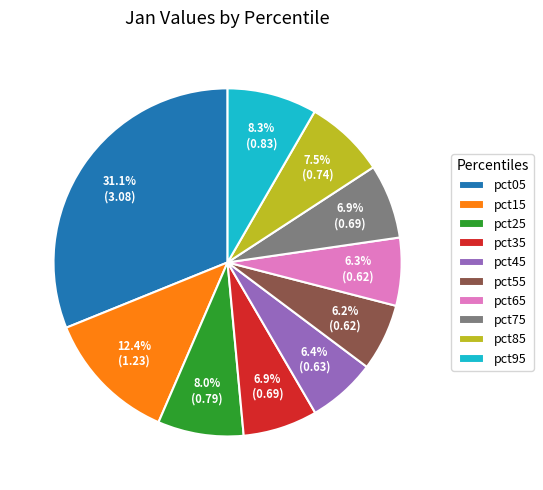

Is pct05 the majority of the pie?

No